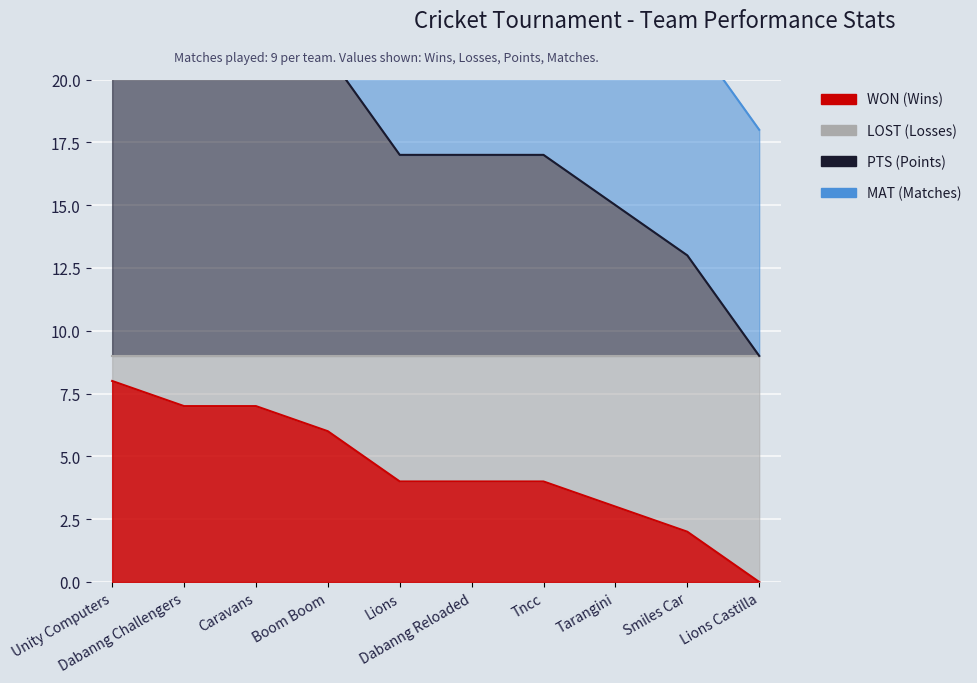

True or false: PTS and WON cross at least once.

False